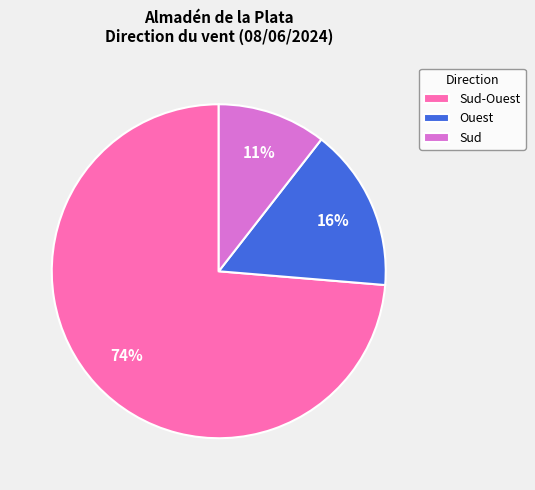

Is there a majority slice in this chart?

Yes